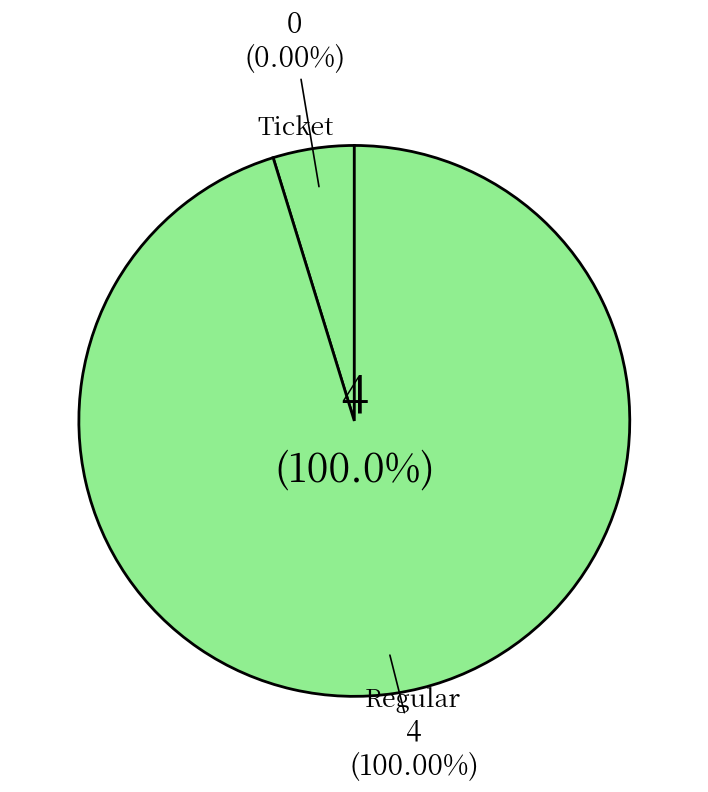

Is it true that Regular is 100% of the pie?

True